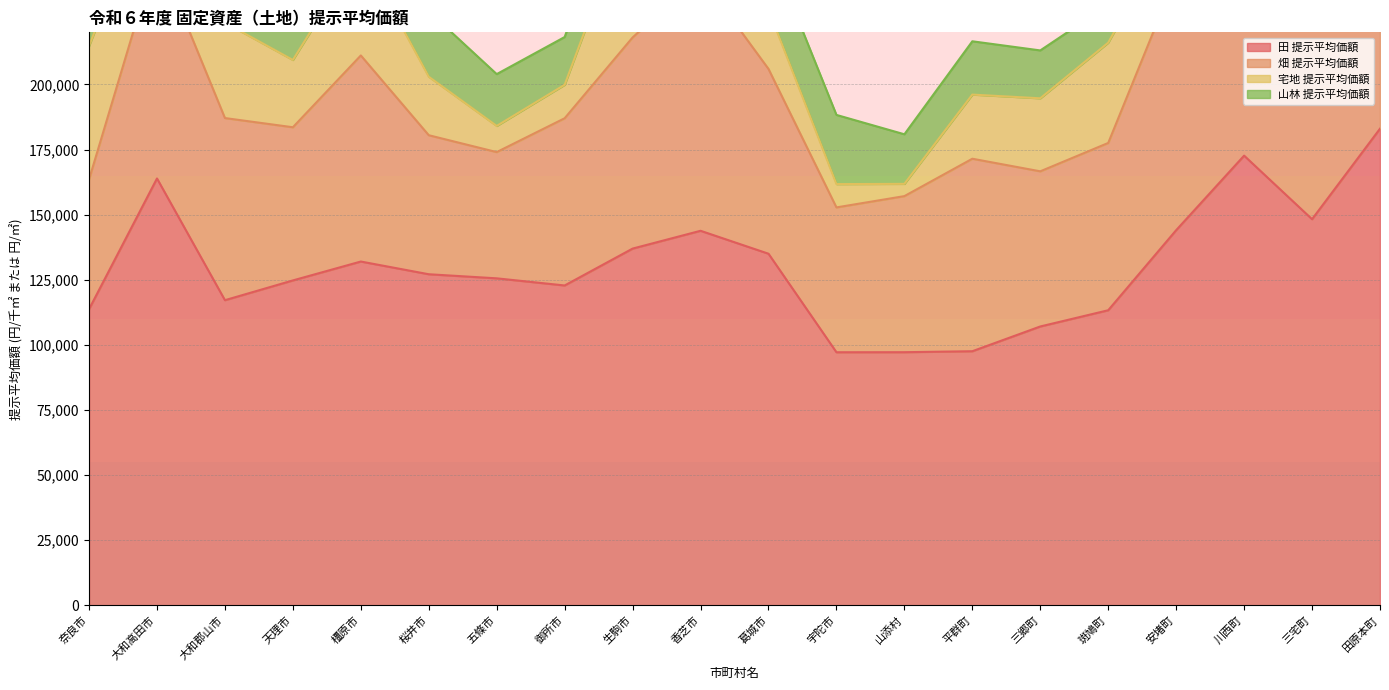

The 山林 提示平均価額 series shows 6021 at 斑鳩町. True or false?

False